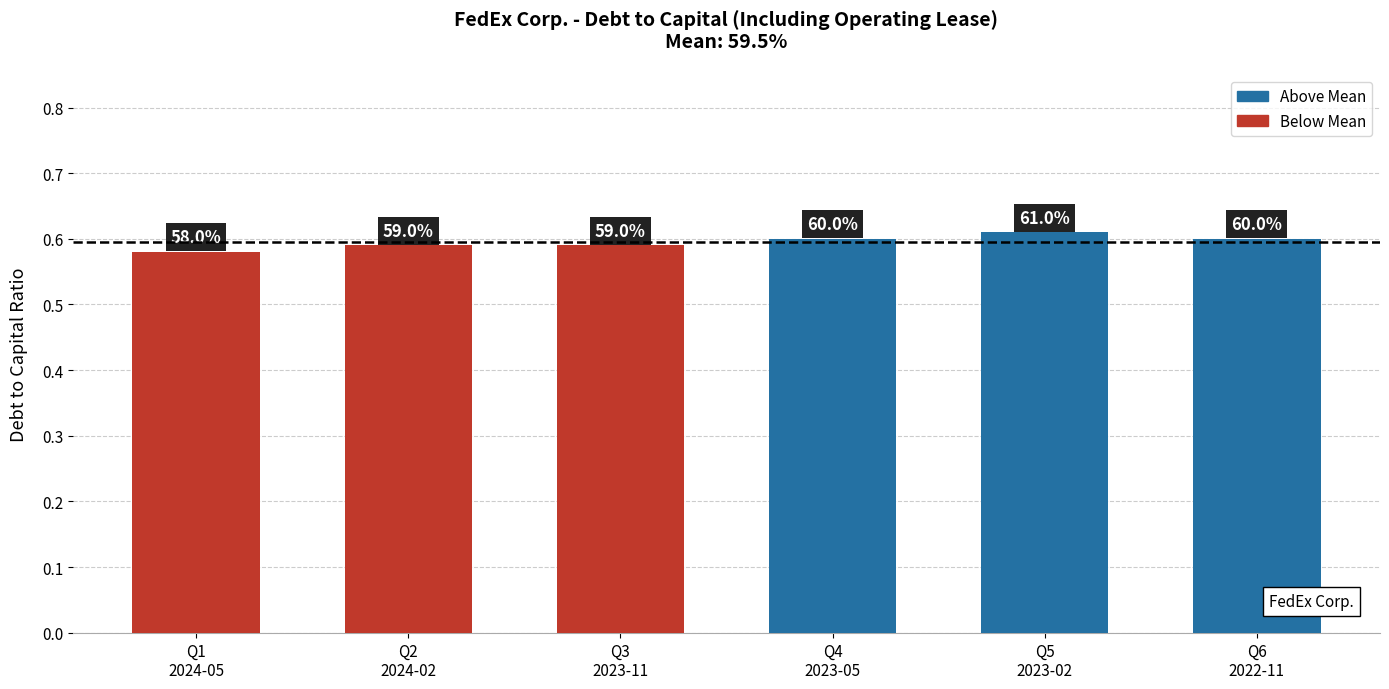

Where is the data nearest to the value 0?

Q1
2024-05